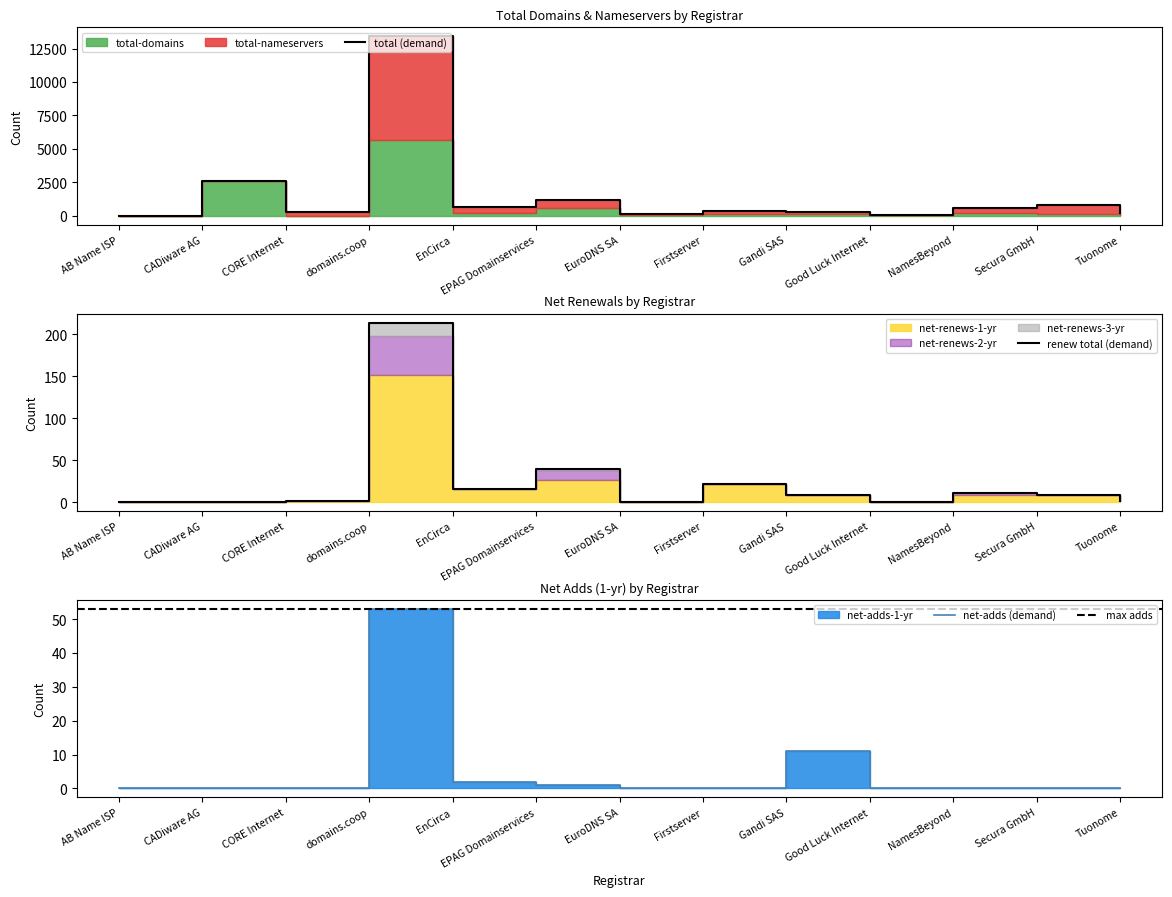

Is the value of total-nameservers at Tuonome greater than the value of net-renews-3-yr at CADiware AG?

No